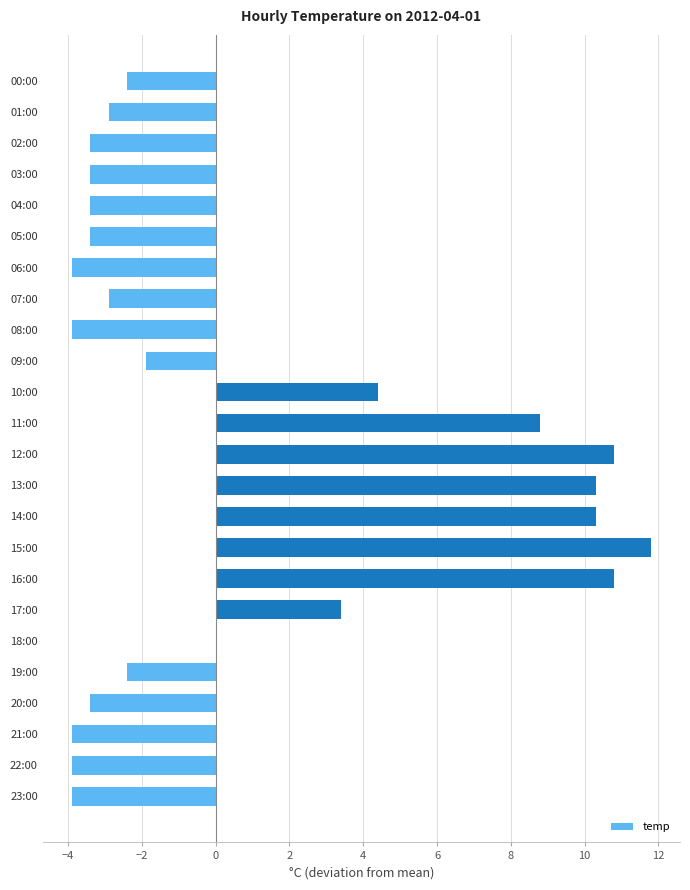

At which label is the value closest to 3?

17:00